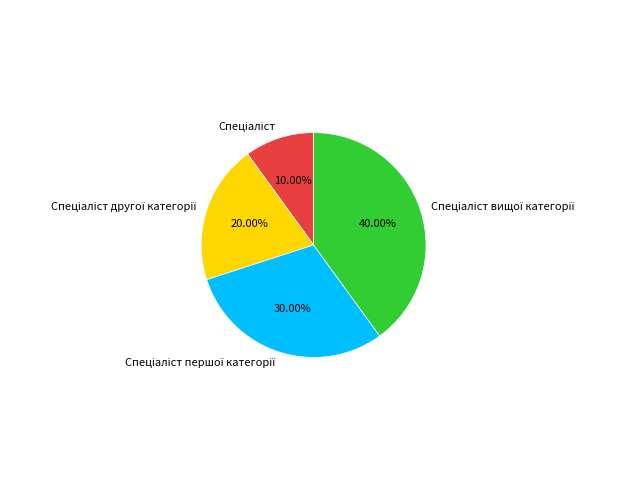

Is there a majority slice in this chart?

No